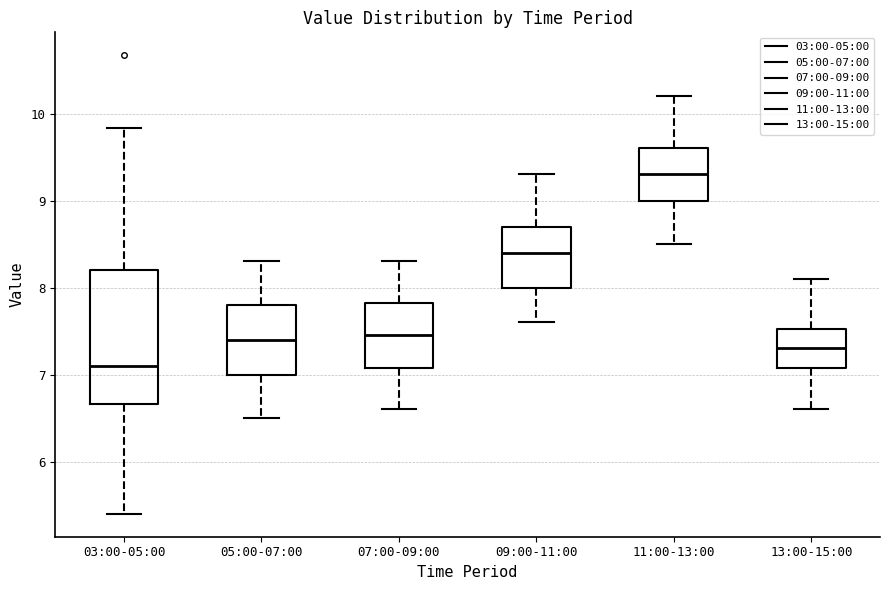

Which box has the lowest median line?

03:00-05:00